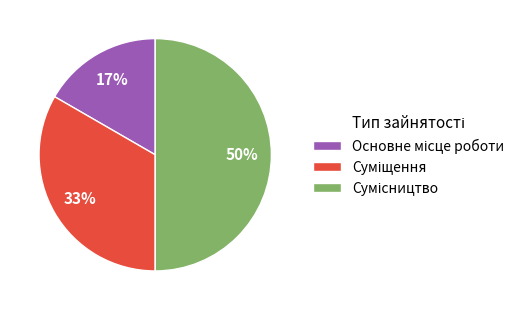

To the nearest percent, what is the difference between the largest and smallest slice percentages?

33%